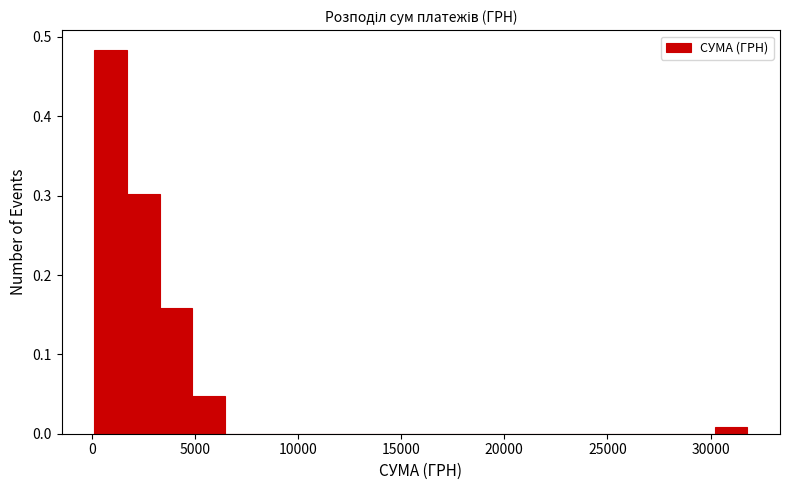

Around what value on the x-axis is the tallest bar? Give the approximate position of its centre, as read against the axis.

1000